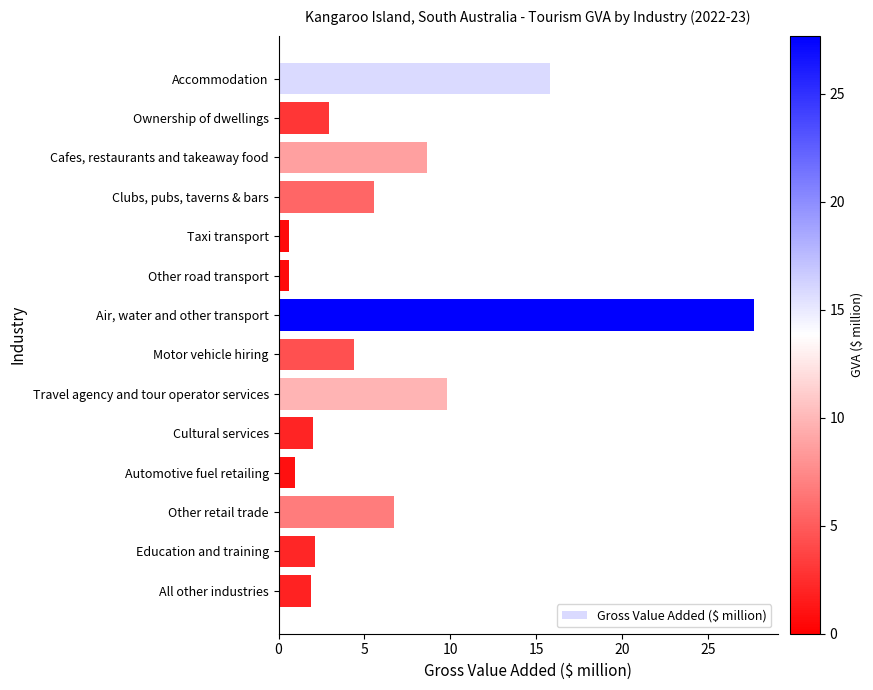

Between Cultural services and Accommodation, which is larger?

Accommodation